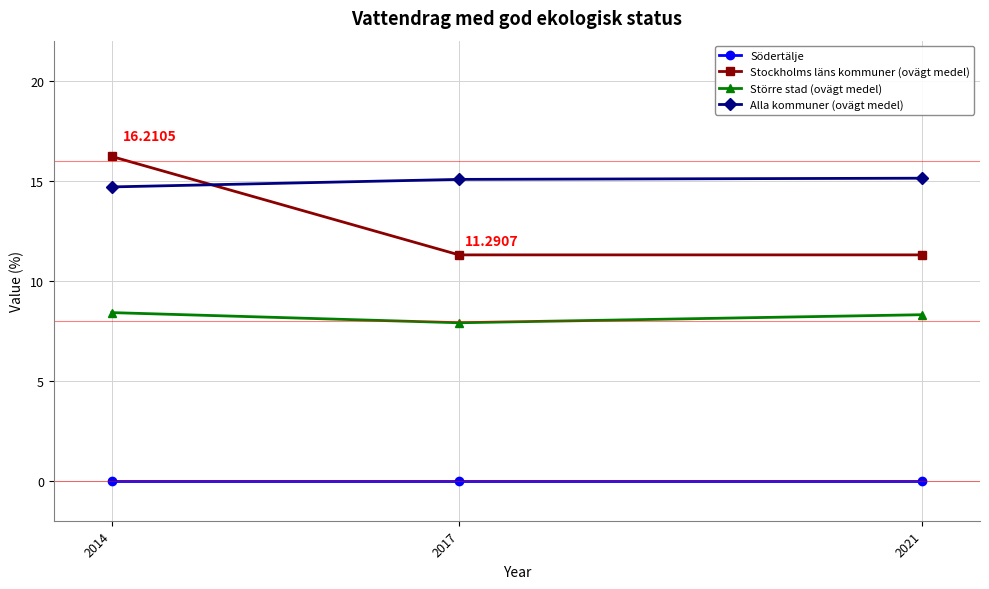

Count the number of data series in this chart.

4